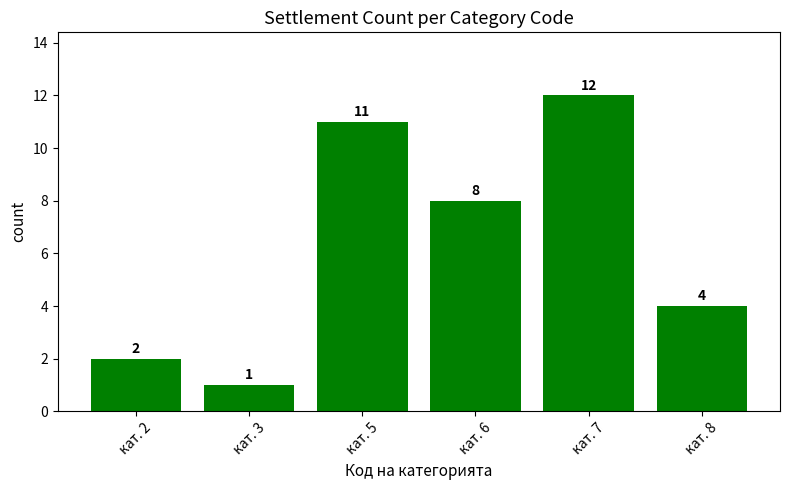

Reading right to left, transcribe all the data shown in this chart.

кат. 8=4	кат. 7=12	кат. 6=8	кат. 5=11	кат. 3=1	кат. 2=2